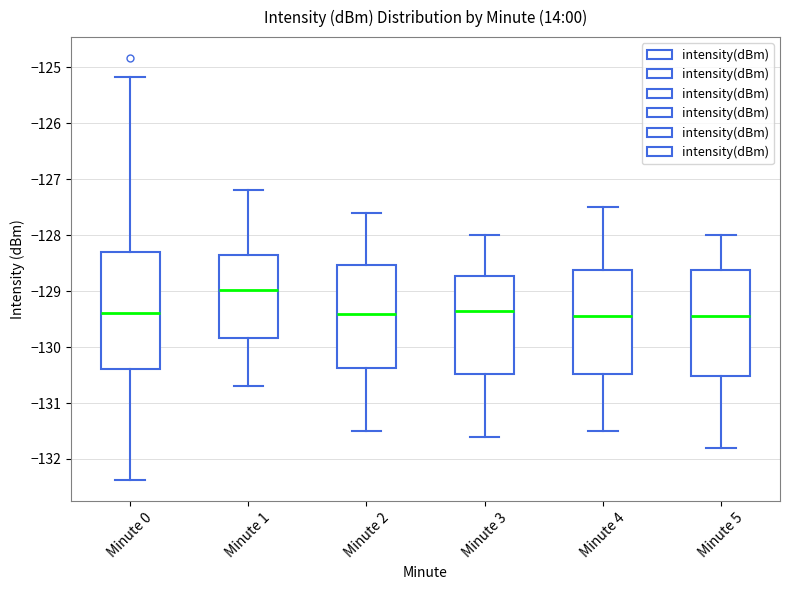

Reading left to right, transcribe this box plot: for each box, give where its median line is, the range the box spans, and where its two whiskers end, as read against the y-axis. The values are not printed on the chart, so give them approximately, as read against the axis.

Minute 0: median -129.4, box -130.4 to -128.3, whiskers -132.4 to -125.2
Minute 1: median -129.0, box -129.8 to -128.3, whiskers -130.7 to -127.2
Minute 2: median -129.4, box -130.4 to -128.5, whiskers -131.5 to -127.6
Minute 3: median -129.3, box -130.5 to -128.7, whiskers -131.6 to -128.0
Minute 4: median -129.4, box -130.5 to -128.6, whiskers -131.5 to -127.5
Minute 5: median -129.4, box -130.5 to -128.6, whiskers -131.8 to -128.0